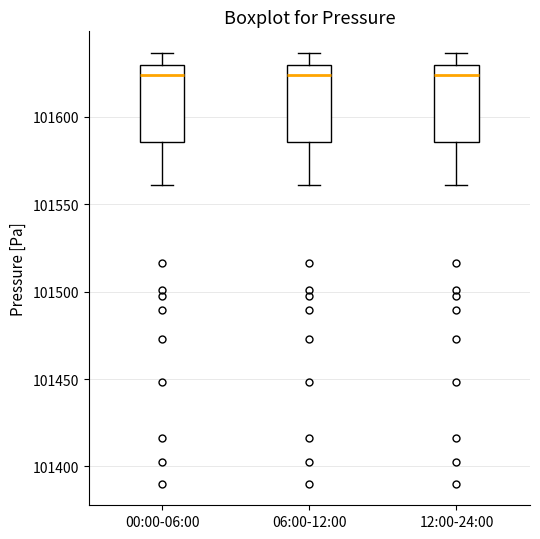

Where is the upper edge of the box for 12:00-24:00 on the y-axis? The values are not printed on the chart, so give them approximately, as read against the axis.

101630